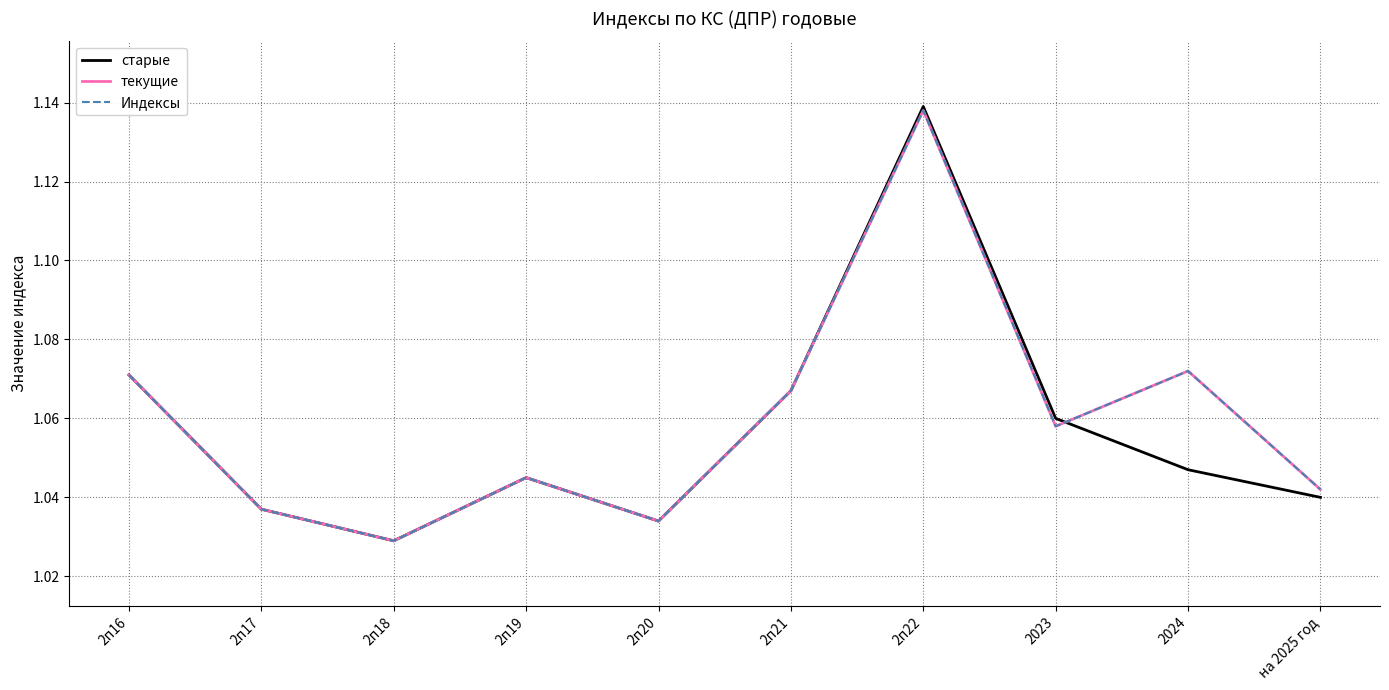

What position from the left is 2024?

9